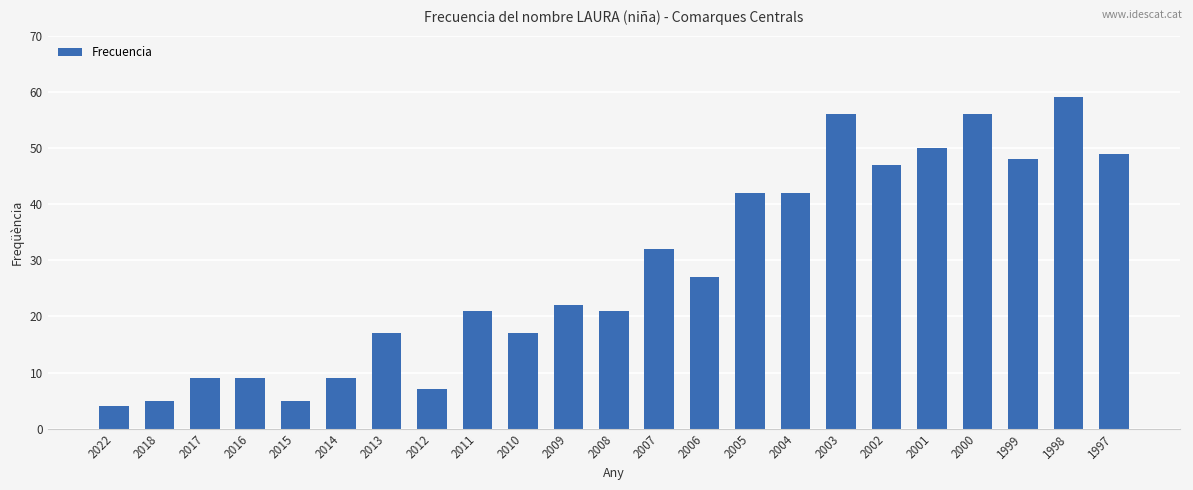

Reading left to right, list all the values displayed in this chart.

4	5	9	9	5	9	17	7	21	17	22	21	32	27	42	42	56	47	50	56	48	59	49